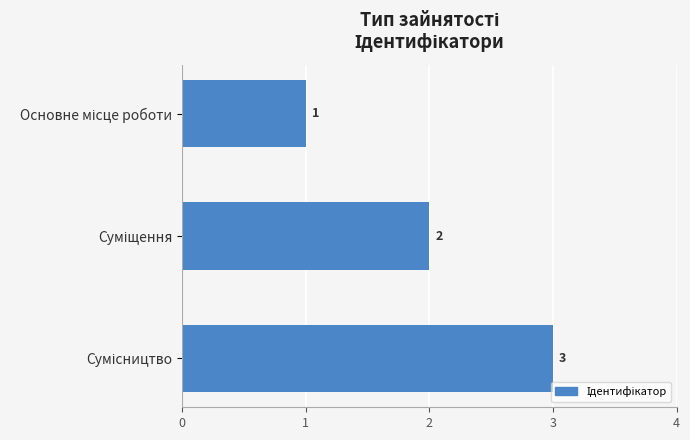

What is the value of the 3rd bar from the top?

3